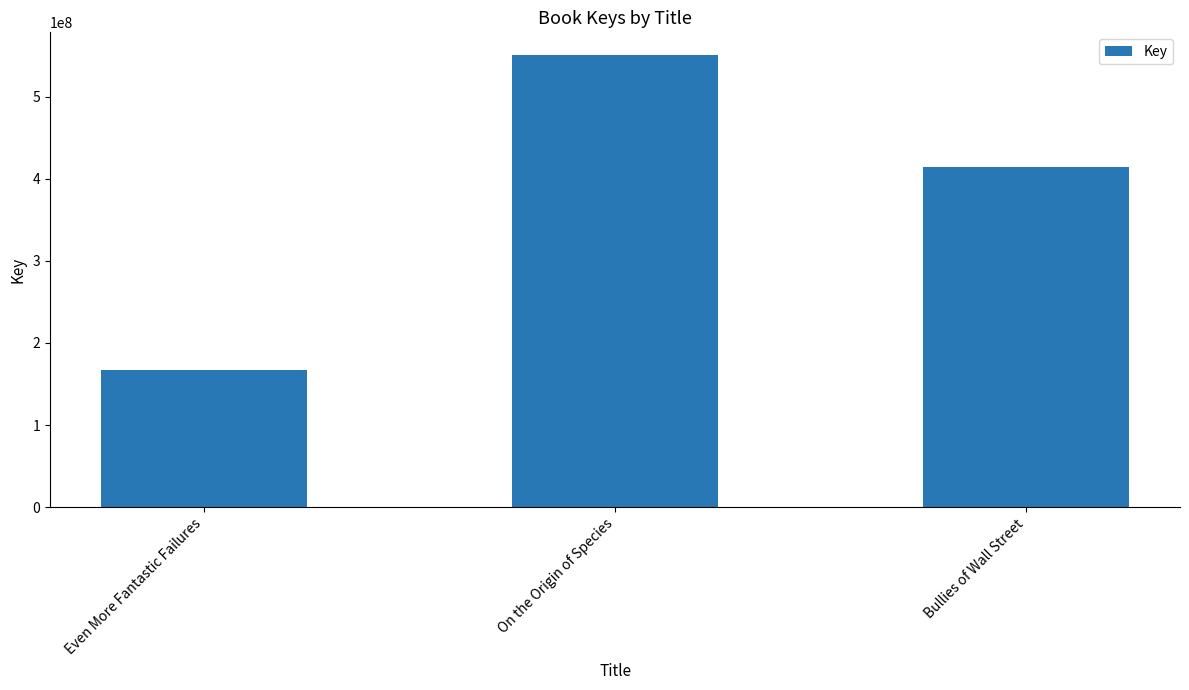

What is the ratio of the value at Even More Fantastic Failures to the value at On the Origin of Species?

0.3